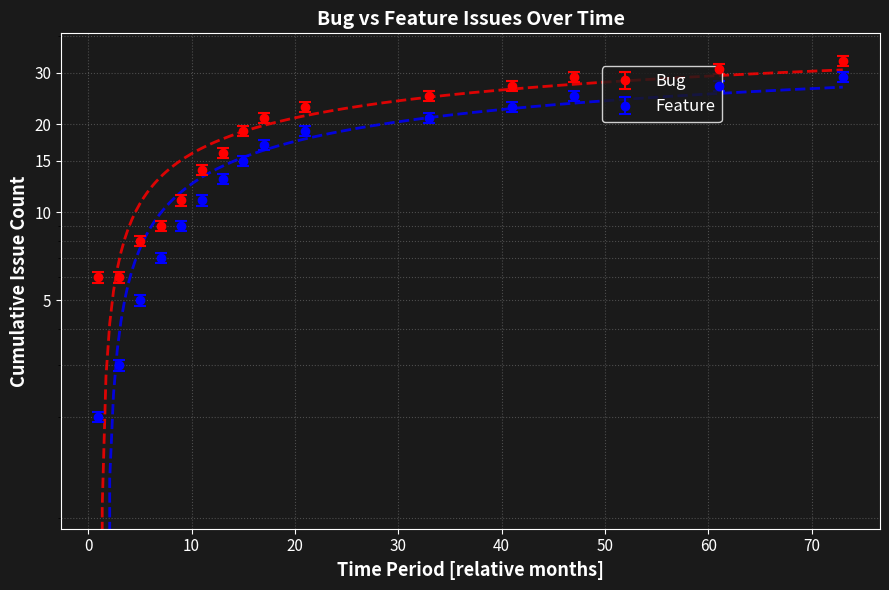

Which series has the largest total across all categories?

Bug